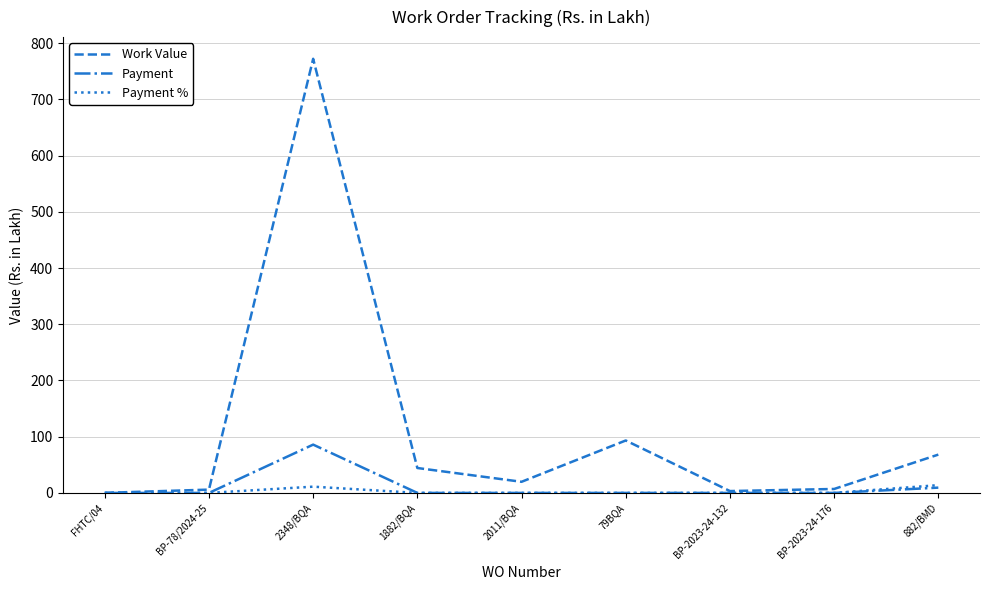

What is the total value across all series at 79BQA?

93.3